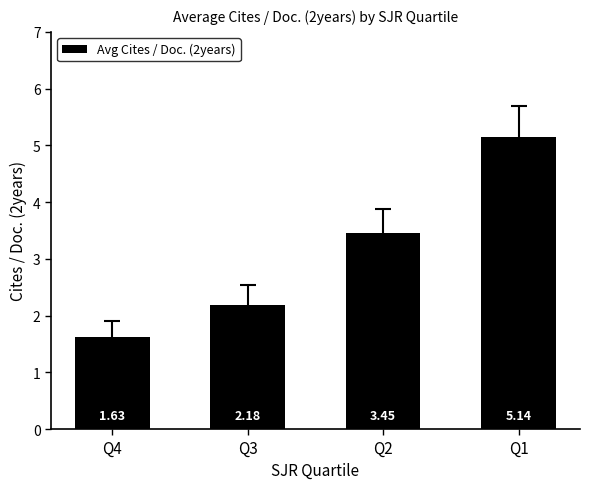

Which has a higher value, Q3 or Q1?

Q1